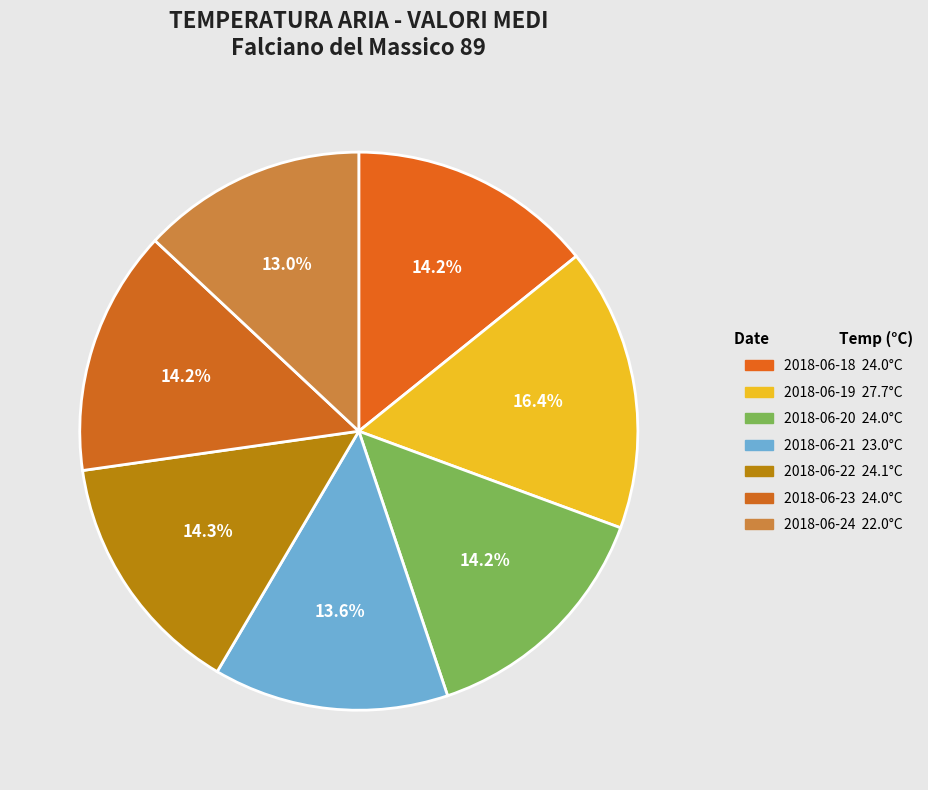

How many segments does this pie chart have?

7